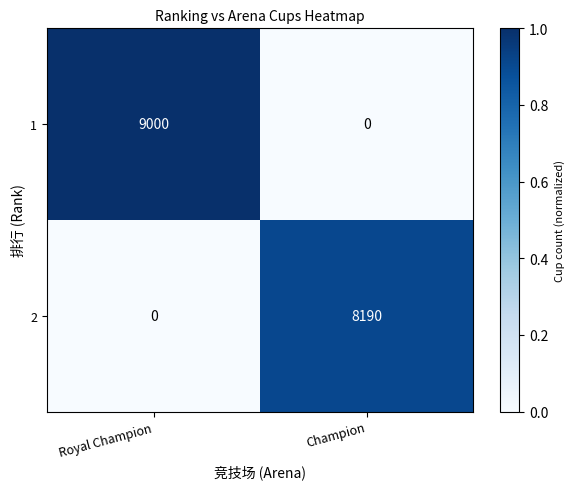

What is the approximate value of 2 at Champion?

8190